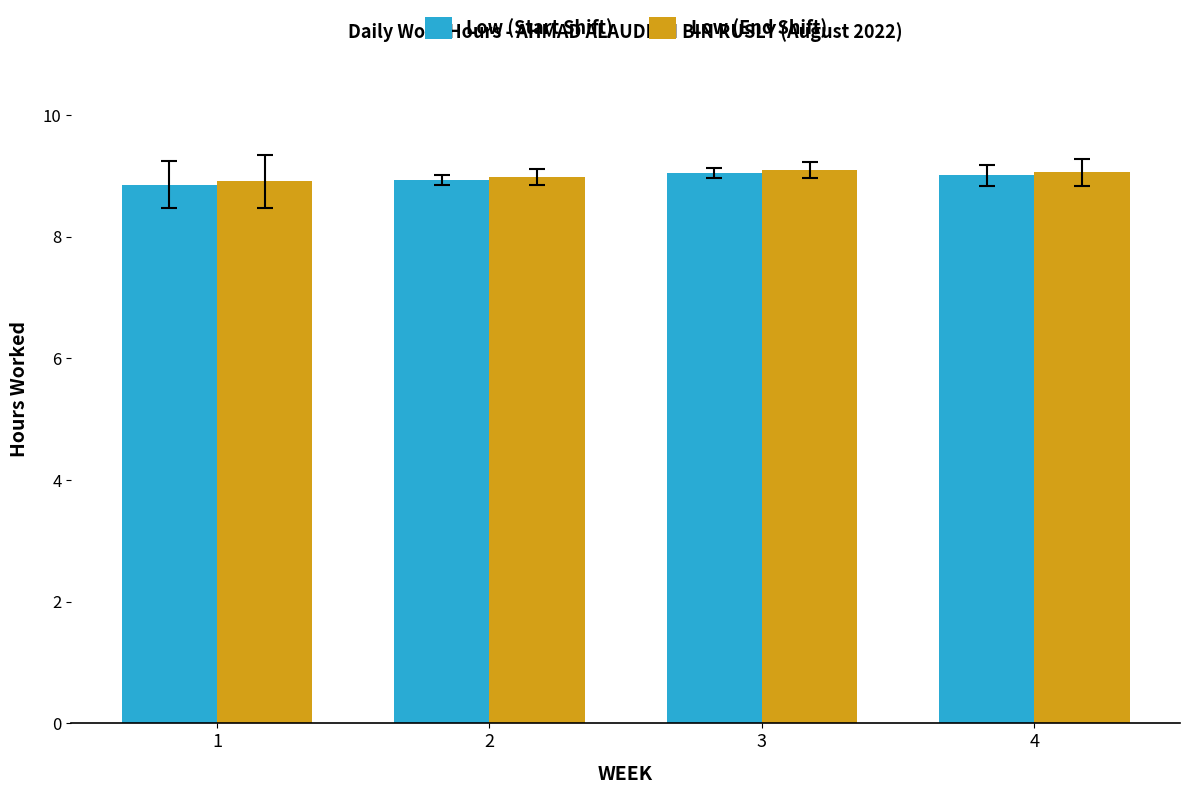

Is it true that Low (Start Shift) equals 9.0 at 4?

True